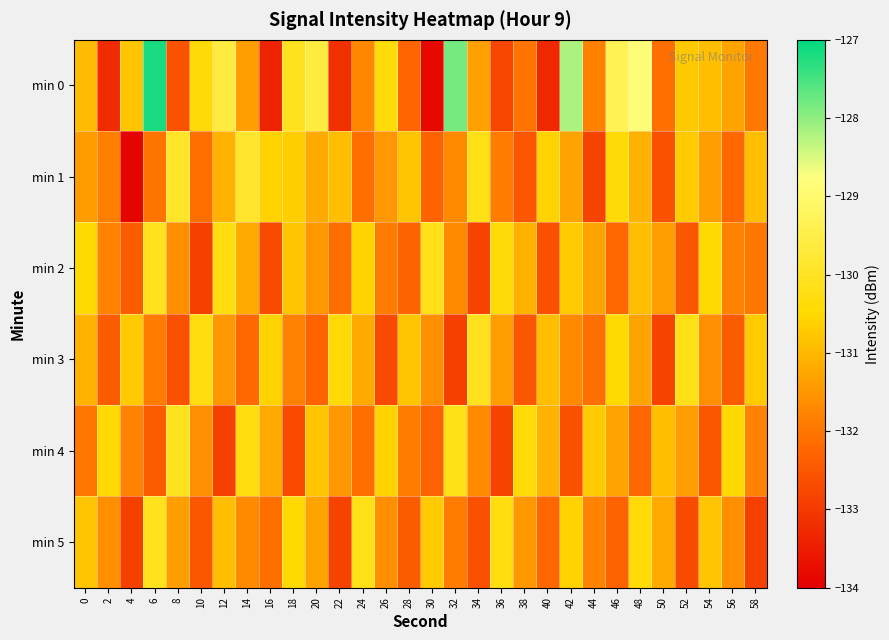

Reading left to right, transcribe all the data shown in this chart.

min 0: 0=-130.9	2=-133.3	4=-130.8	6=-127.2	8=-132.6	10=-130.4	12=-129.6	14=-131.4	16=-133.4	18=-130.1	20=-129.6	22=-133.2	24=-131.7	26=-130.4	28=-132.3	30=-133.9	32=-127.8	34=-131.3	36=-132.8	38=-132.0	40=-133.3	42=-128.2	44=-131.8	46=-129.3	48=-128.9	50=-132.1	52=-130.7	54=-130.9	56=-131.3	58=-132.0
min 1: 0=-131.4	2=-131.8	4=-133.9	6=-132.0	8=-130.0	10=-132.1	12=-131.1	14=-129.9	16=-130.6	18=-130.7	20=-131.2	22=-130.9	24=-132.1	26=-131.5	28=-130.8	30=-132.3	32=-131.7	34=-130.2	36=-131.9	38=-132.5	40=-130.6	42=-131.3	44=-132.8	46=-130.4	48=-131.1	50=-132.6	52=-130.7	54=-131.4	56=-132.2	58=-130.9
min 2: 0=-130.5	2=-131.8	4=-132.4	6=-130.1	8=-131.6	10=-132.9	12=-130.3	14=-131.2	16=-132.7	18=-130.8	20=-131.5	22=-132.1	24=-130.6	26=-131.9	28=-132.3	30=-130.2	32=-131.7	34=-132.8	36=-130.4	38=-131.1	40=-132.6	42=-130.7	44=-131.3	46=-132.2	48=-130.9	50=-131.4	52=-132.5	54=-130.5	56=-131.8	58=-132.0
min 3: 0=-131.1	2=-132.4	4=-130.7	6=-131.9	8=-132.6	10=-130.3	12=-131.5	14=-132.2	16=-130.6	18=-131.8	20=-132.3	22=-130.4	24=-131.2	26=-132.7	28=-130.8	30=-131.6	32=-132.9	34=-130.1	36=-131.4	38=-132.5	40=-130.9	42=-131.7	44=-132.1	46=-130.5	48=-131.3	50=-132.8	52=-130.2	54=-131.6	56=-132.4	58=-130.7
min 4: 0=-132.0	2=-130.5	4=-131.8	6=-132.4	8=-130.1	10=-131.6	12=-132.9	14=-130.3	16=-131.2	18=-132.7	20=-130.8	22=-131.5	24=-132.1	26=-130.6	28=-131.9	30=-132.3	32=-130.2	34=-131.7	36=-132.8	38=-130.4	40=-131.1	42=-132.6	44=-130.7	46=-131.3	48=-132.2	50=-130.9	52=-131.4	54=-132.5	56=-130.5	58=-131.8
min 5: 0=-130.8	2=-131.6	4=-132.9	6=-130.1	8=-131.4	10=-132.5	12=-130.9	14=-131.7	16=-132.1	18=-130.5	20=-131.3	22=-132.8	24=-130.2	26=-131.6	28=-132.4	30=-130.7	32=-131.9	34=-132.6	36=-130.3	38=-131.5	40=-132.2	42=-130.6	44=-131.8	46=-132.3	48=-130.4	50=-131.2	52=-132.7	54=-130.8	56=-131.6	58=-132.9